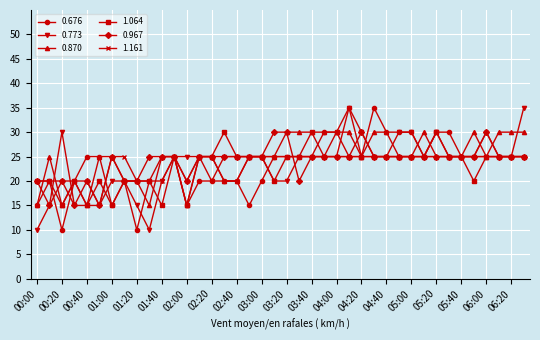

Reading left to right, what are all the values shown in this chart?

0.676: 15	20	10	20	25	25	15	20	10	20	25	25	15	20	20	20	20	15	20	25	25	25	25	30	30	35	25	35	30	30	30	25	30	30	25	25	30	25	25	25
0.773: 10	15	30	15	15	15	20	20	15	10	20	25	25	25	20	25	25	25	25	20	20	25	25	25	25	35	30	25	25	30	30	25	30	25	25	25	25	25	25	35
0.870: 15	25	15	20	15	25	25	20	20	15	25	25	15	25	25	20	20	25	25	25	30	30	30	30	30	30	25	30	30	25	25	30	25	25	25	30	25	30	30	30
1.064: 20	20	15	20	15	20	15	20	20	20	15	25	15	25	25	30	25	25	25	20	25	25	30	25	30	25	25	25	25	25	25	25	30	25	25	20	25	25	25	25
0.967: 20	15	20	15	20	15	25	20	20	25	25	25	20	25	25	25	25	25	25	30	30	20	25	25	25	25	30	25	25	25	25	25	25	25	25	25	30	25	25	25
1.161: 20	20	20	20	20	15	25	25	20	20	20	25	20	25	25	20	20	25	25	25	25	25	25	25	25	25	25	25	25	25	25	25	25	25	25	25	25	25	25	25